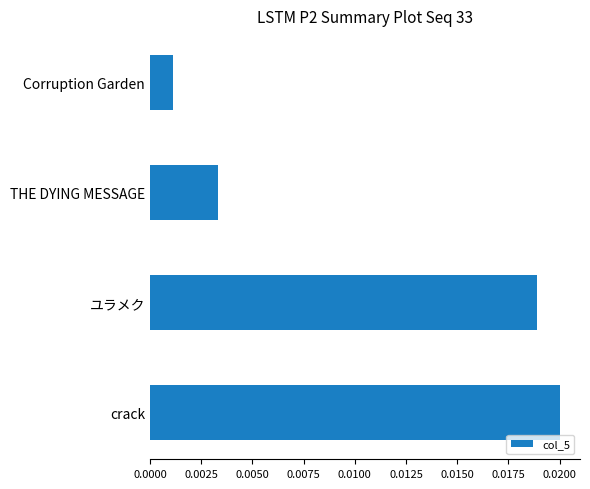

List the labels in order of value, smallest first.

Corruption Garden, THE DYING MESSAGE, ユラメク, crack